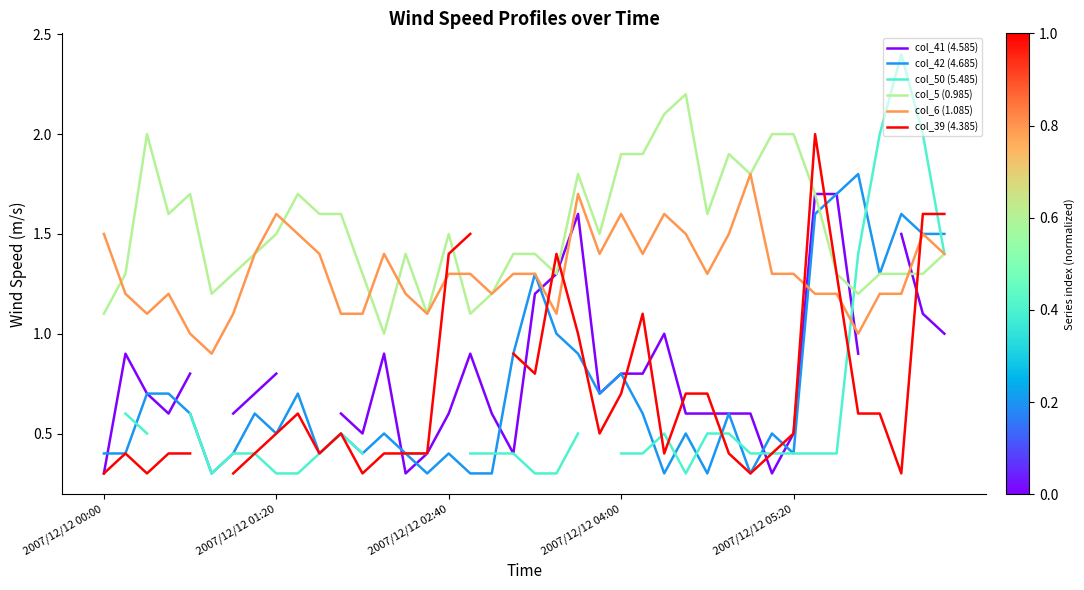

The value of col_6 (1.085) at 2007/12/12 01:20 is 1.6. True or false?

True